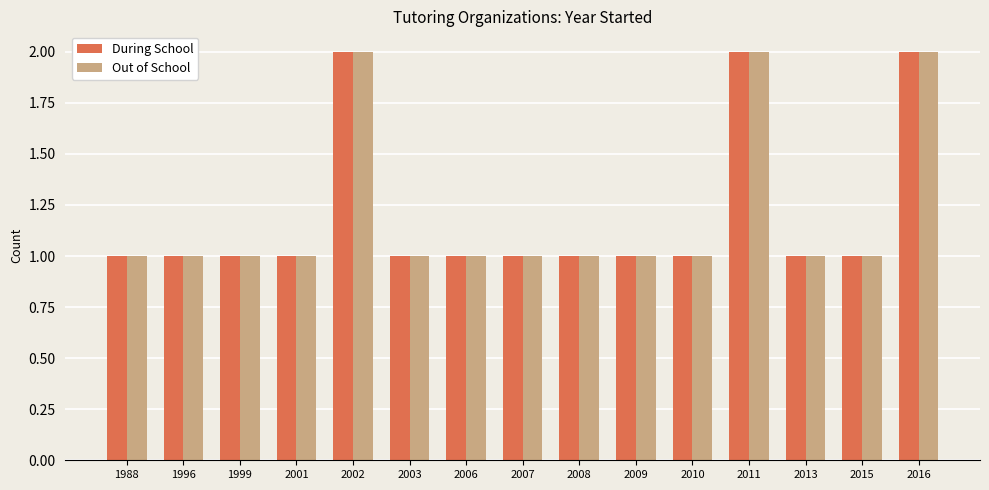

What is the sum of all During School values?

18